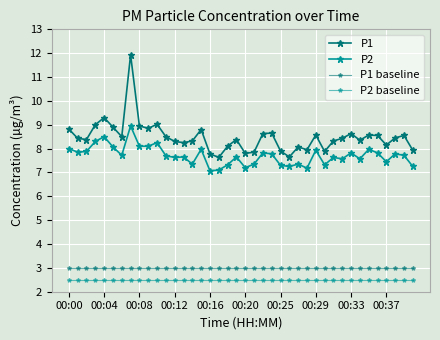

Count the number of data series in this chart.

4